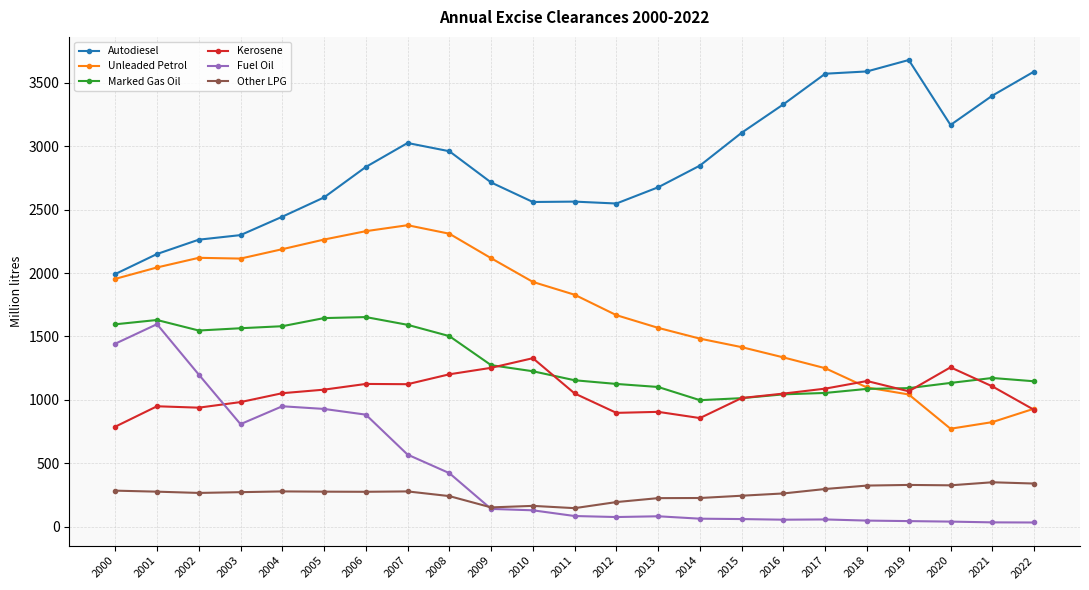

At which label does Unleaded Petrol first exceed 1829?

2000